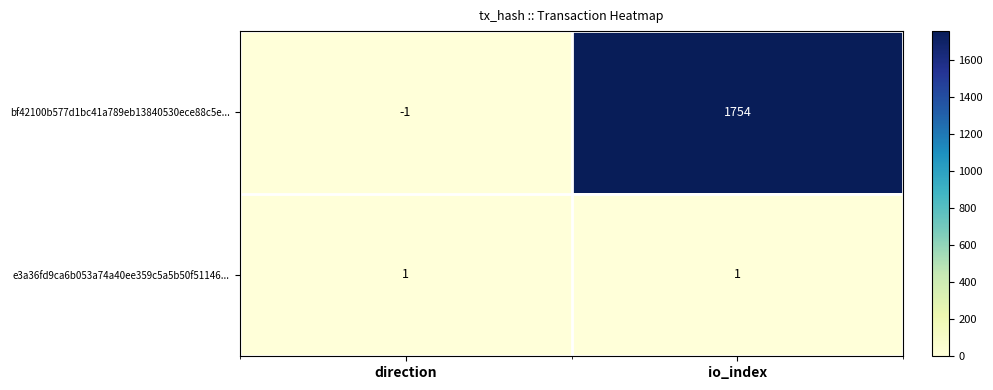

How many negative values does the bf42100b577d1bc41a789eb13840530ece88c5e... series have?

1